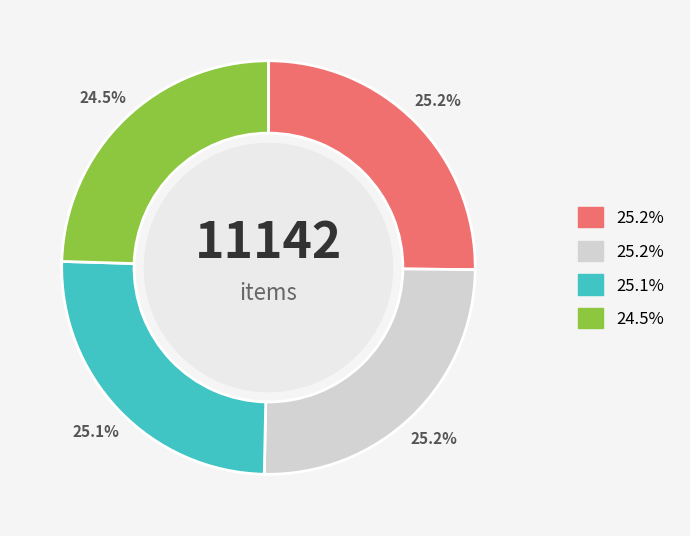

Is there any slice that represents more than half of the pie?

No